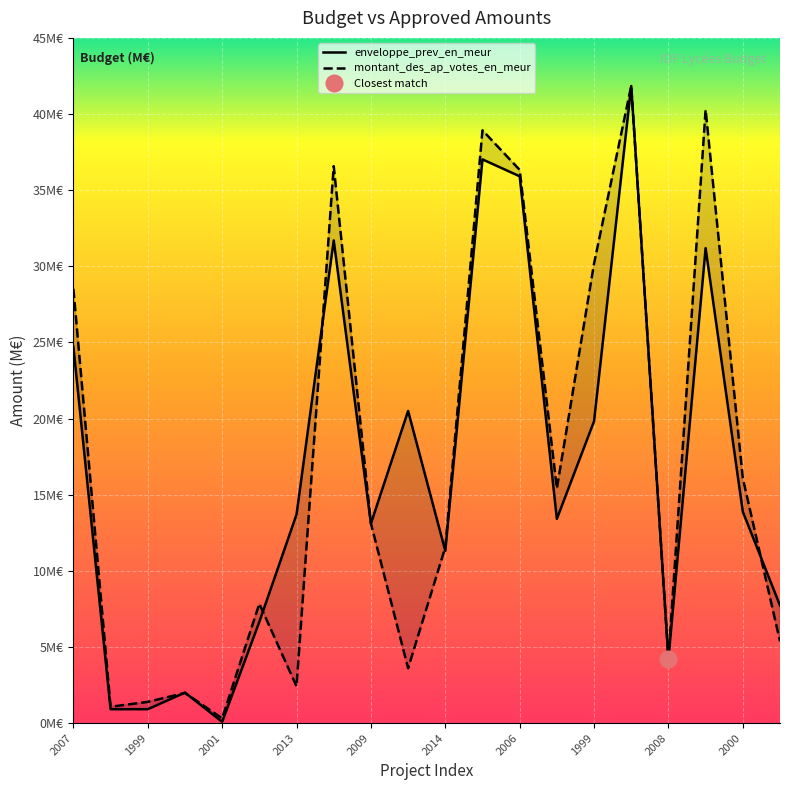

Which series has the largest total across all categories?

montant_des_ap_votes_en_meur